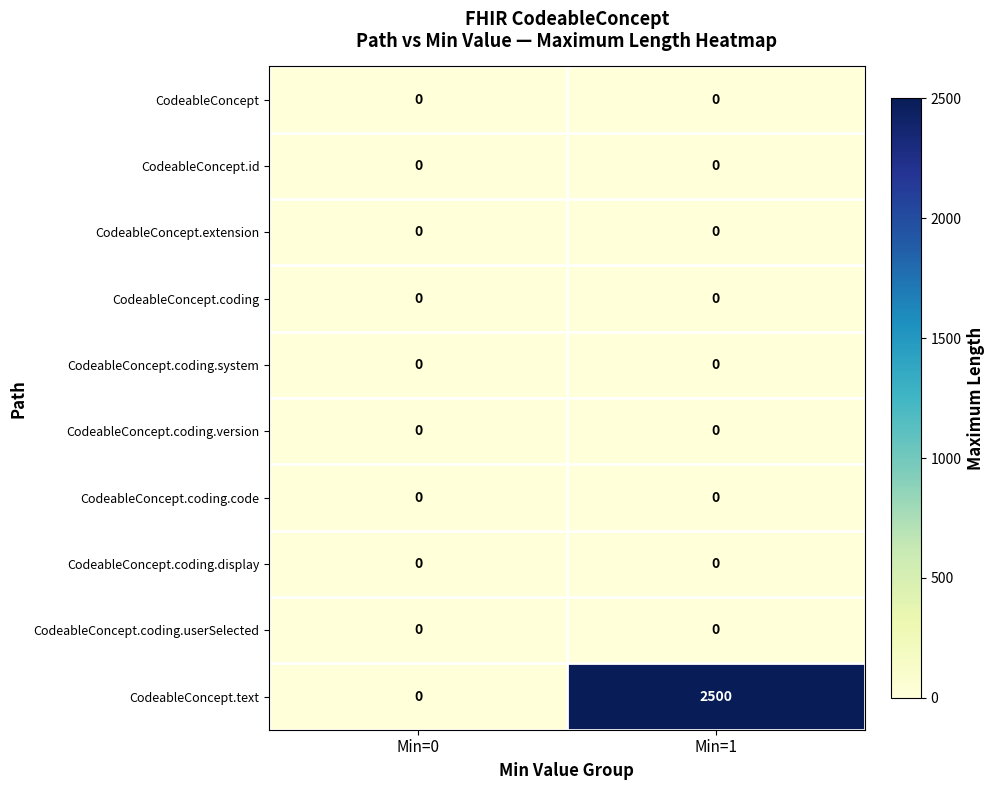

Reading right to left, what are all the values shown in this chart?

CodeableConcept: Min=1=0	Min=0=0
CodeableConcept.id: Min=1=0	Min=0=0
CodeableConcept.extension: Min=1=0	Min=0=0
CodeableConcept.coding: Min=1=0	Min=0=0
CodeableConcept.coding.system: Min=1=0	Min=0=0
CodeableConcept.coding.version: Min=1=0	Min=0=0
CodeableConcept.coding.code: Min=1=0	Min=0=0
CodeableConcept.coding.display: Min=1=0	Min=0=0
CodeableConcept.coding.userSelected: Min=1=0	Min=0=0
CodeableConcept.text: Min=1=2500	Min=0=0